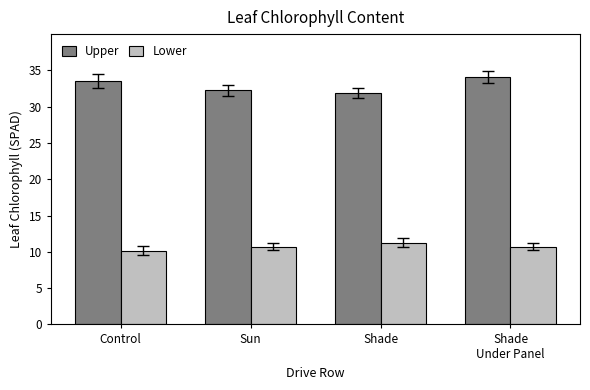

Which series has the largest range (max minus min)?

Upper